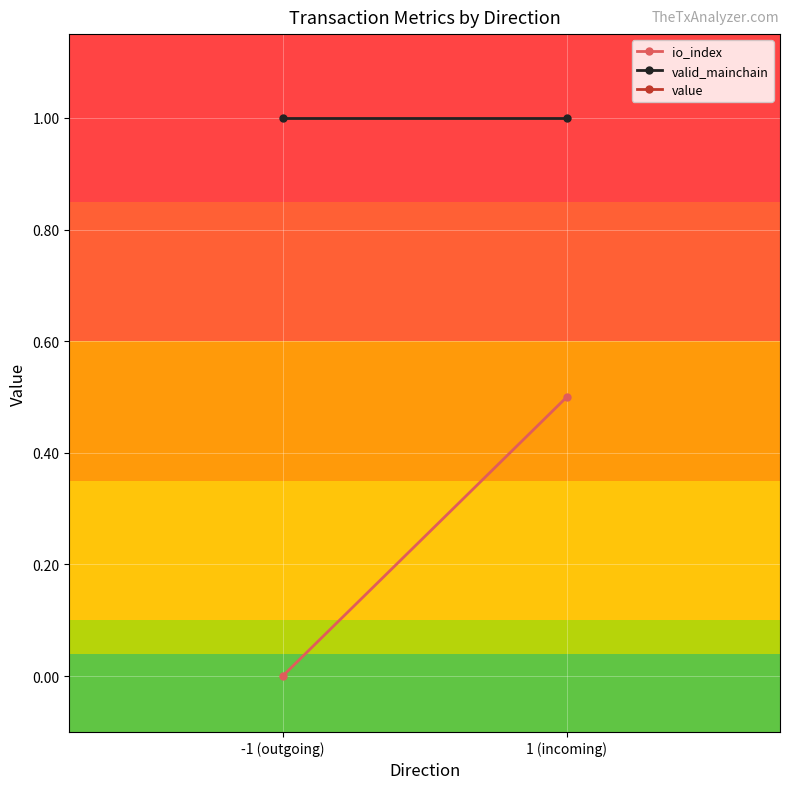

Is this an area chart (filled region under the line)?

No